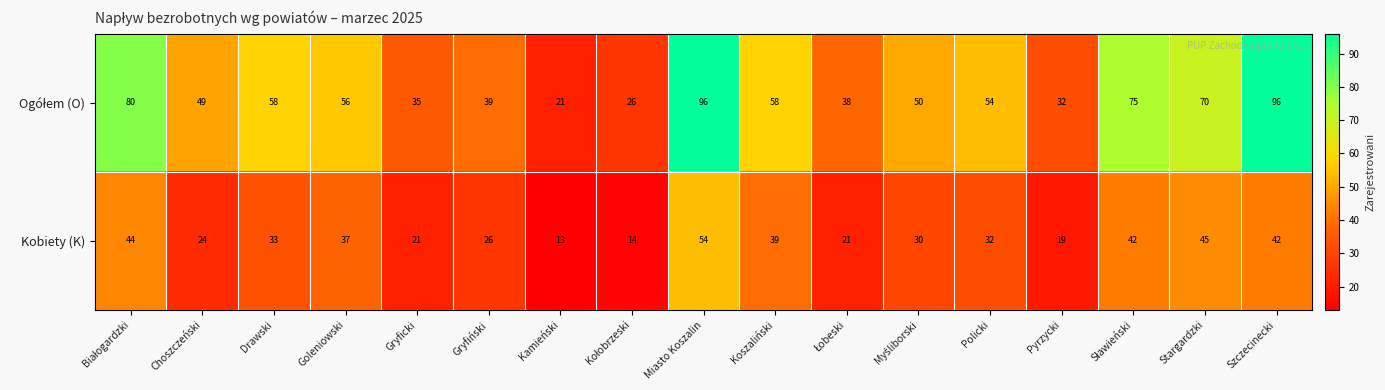

What is the difference between the Kobiety (K) values at Goleniowski and Drawski?

4